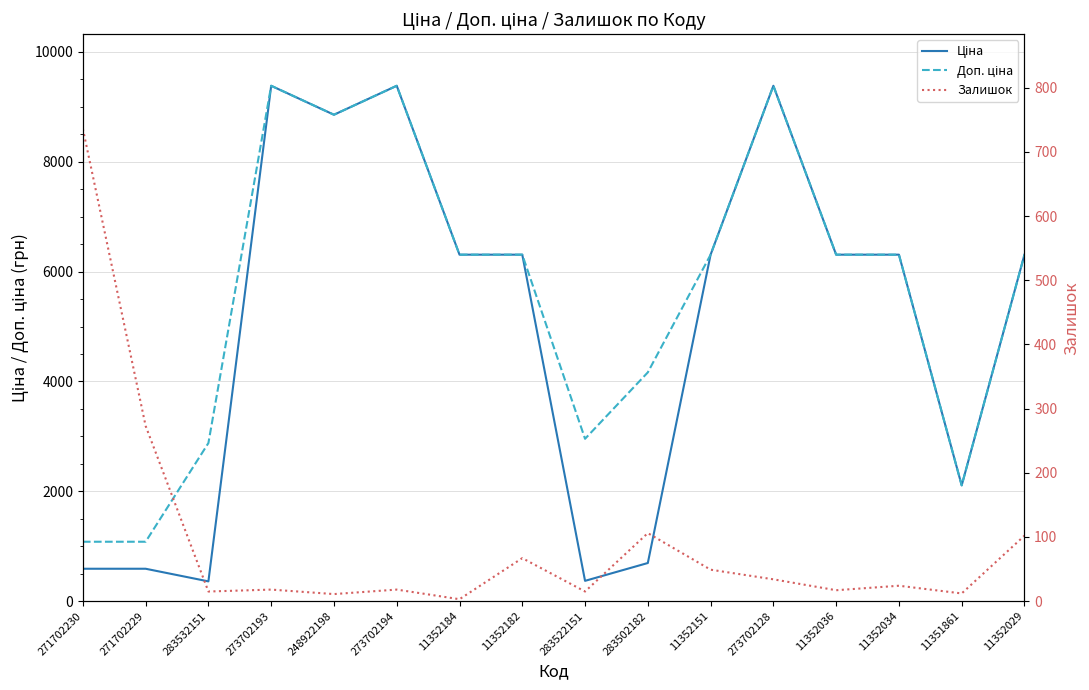

Which series changed the most between 283532151 and 11352034?

Ціна